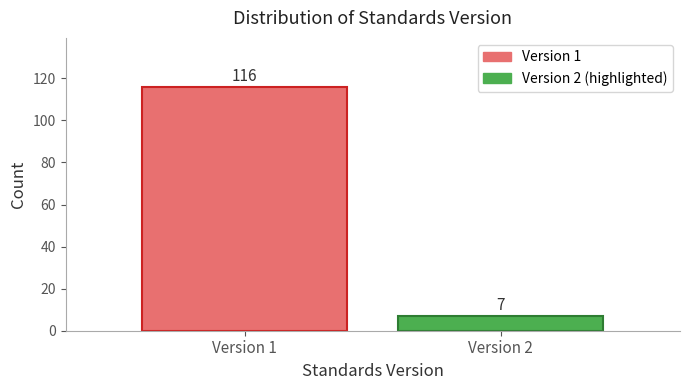

Reading left to right, transcribe all the data shown in this chart.

116	7